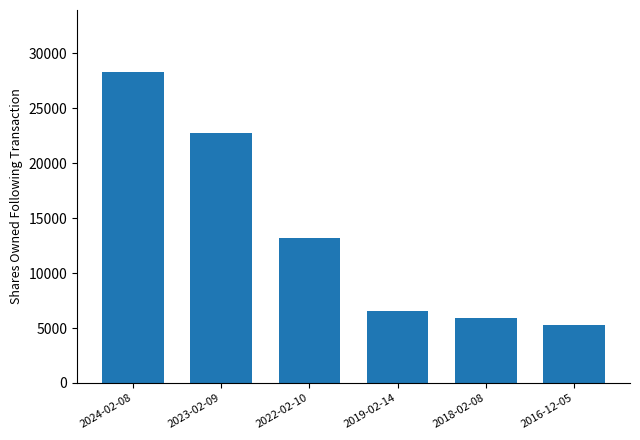

What is the difference between the second highest and minimum values?

17494